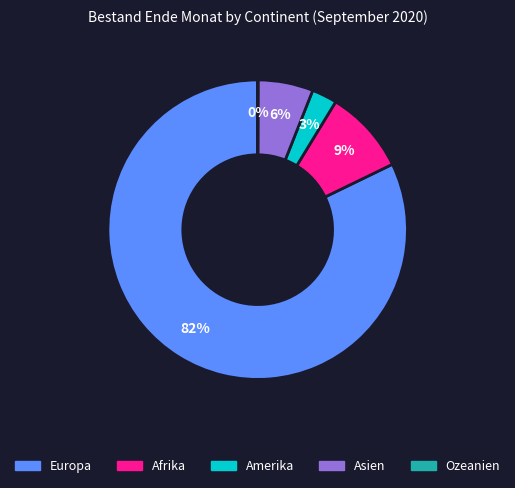

What percentage is the Asien slice, to the nearest percent?

6%